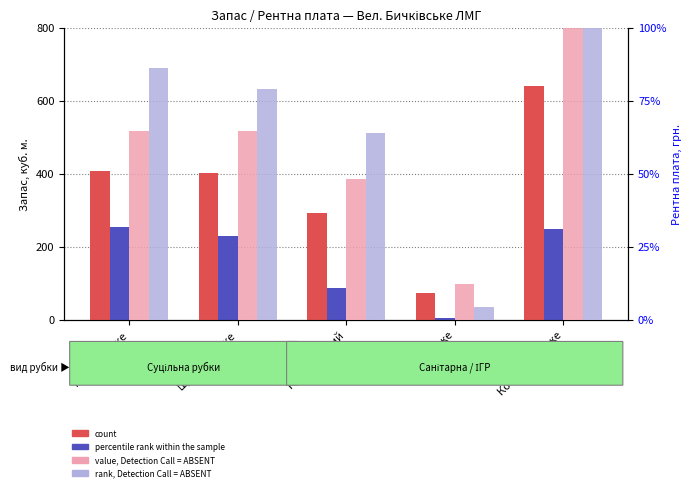

Which category has the lowest value in the value, Detection Call = ABSENT series?

Лужанське